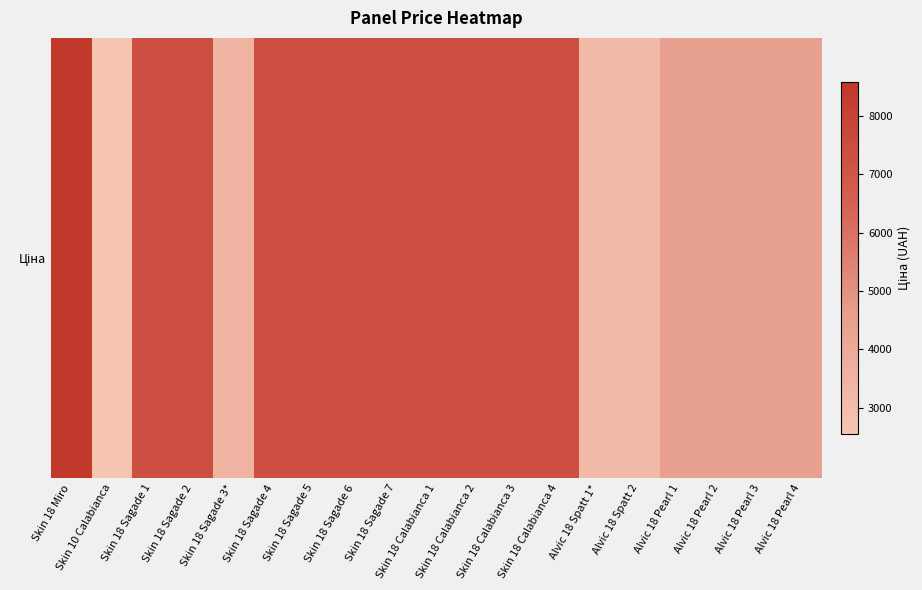

List the labels in order of value, largest first.

Skin 18 Miro, Skin 18 Sagade 1, Skin 18 Sagade 2, Skin 18 Sagade 4, Skin 18 Sagade 5, Skin 18 Sagade 6, Skin 18 Sagade 7, Skin 18 Calabianca 1, Skin 18 Calabianca 2, Skin 18 Calabianca 3, Skin 18 Calabianca 4, Alvic 18 Pearl 1, Alvic 18 Pearl 2, Alvic 18 Pearl 3, Alvic 18 Pearl 4, Skin 18 Sagade 3*, Alvic 18 Spatt 1*, Alvic 18 Spatt 2, Skin 10 Calabianca